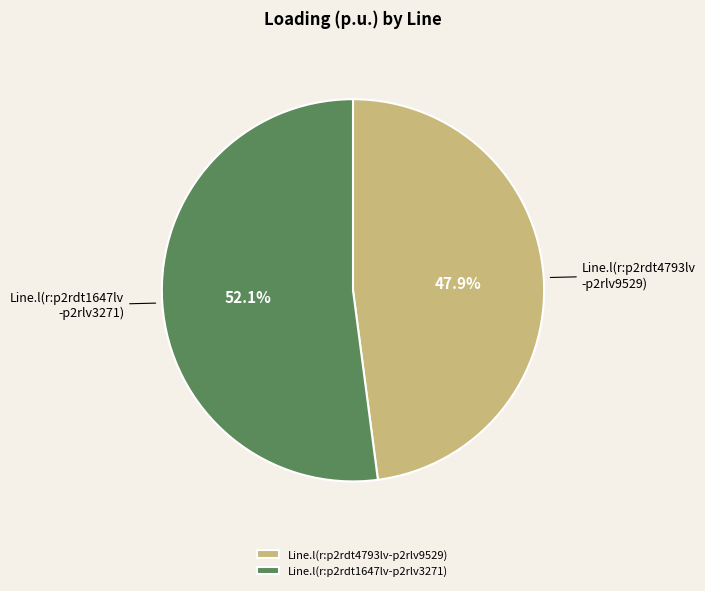

Which category has the smallest portion of the pie?

Line.l(r:p2rdt4793lv-p2rlv9529)